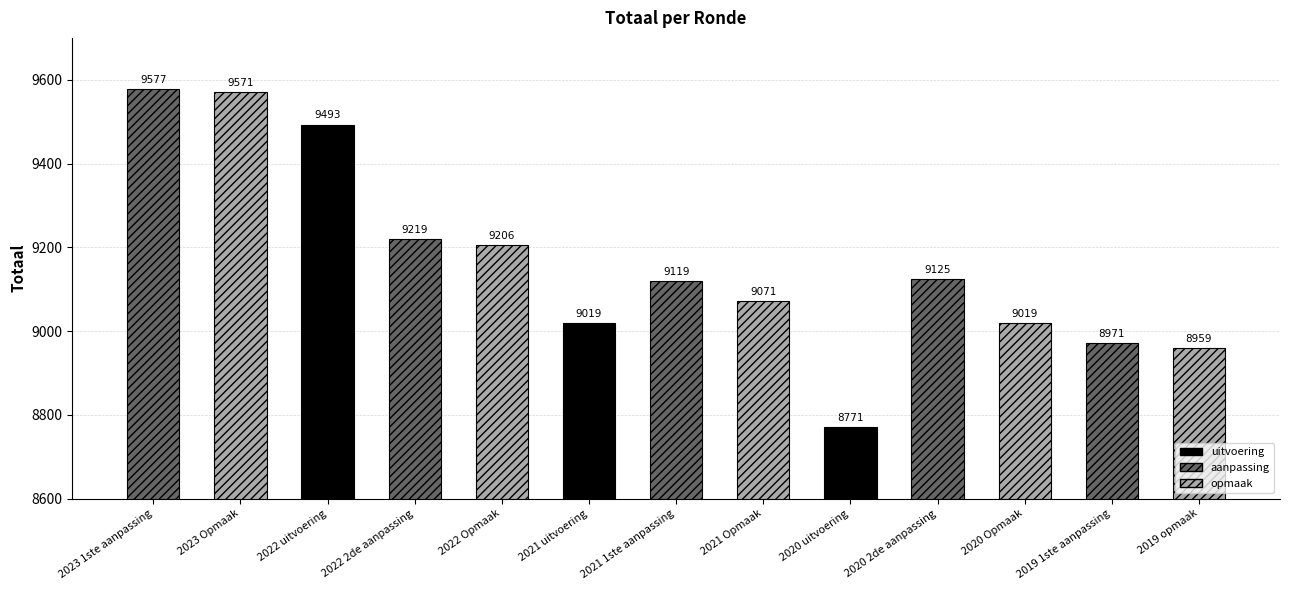

How many distinct data groups are displayed?

1